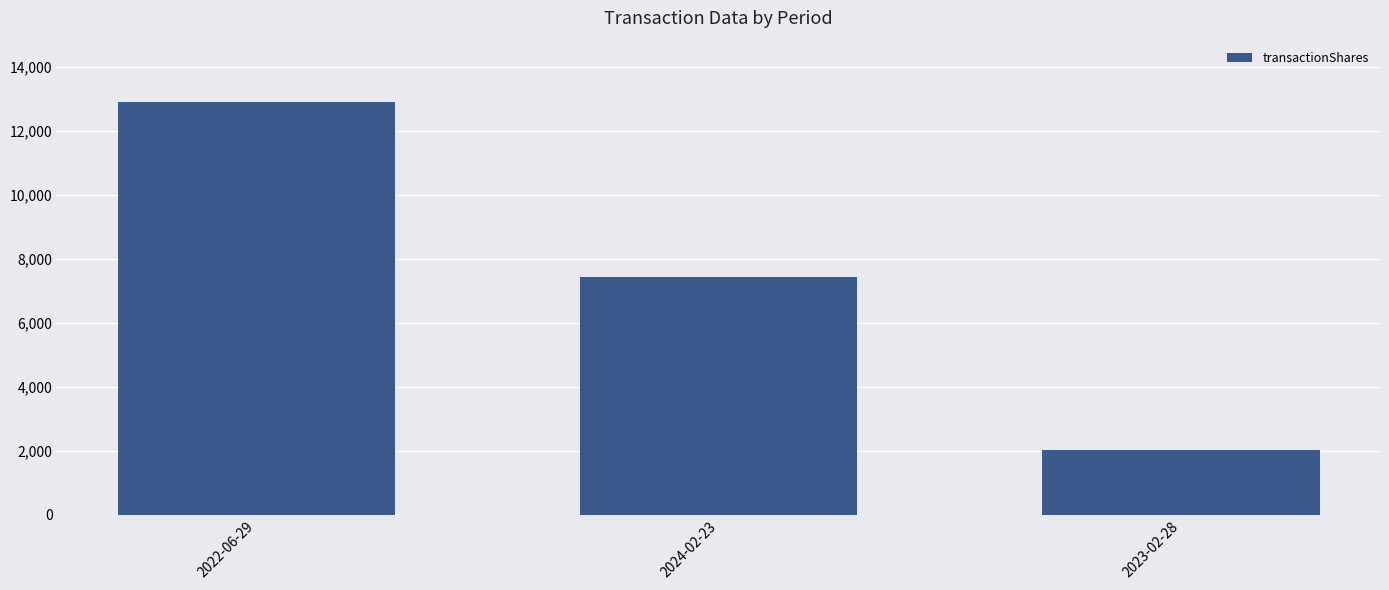

Reading left to right, what are all the values shown in this chart?

2022-06-29=12888	2024-02-23=7444	2023-02-28=2023